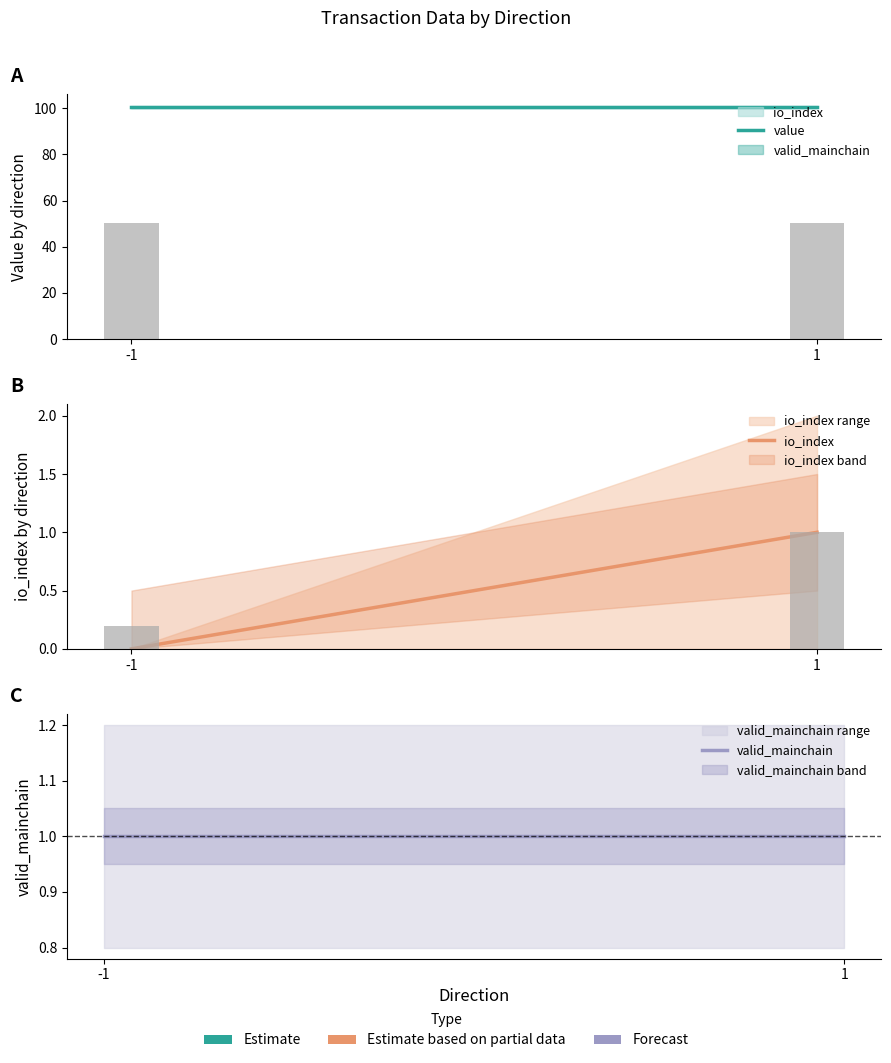

Are the bars horizontal?

No